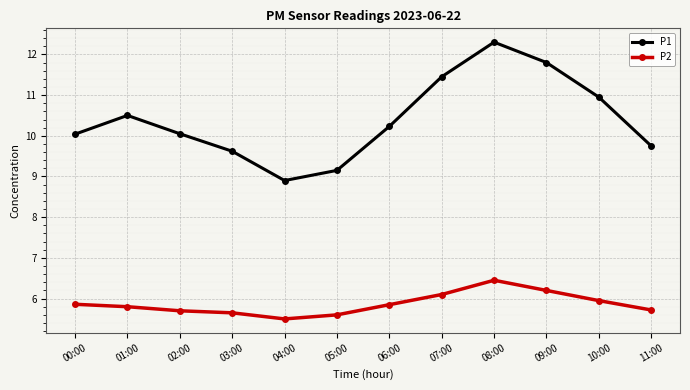

What is the total value across all series at 05:00?

14.8